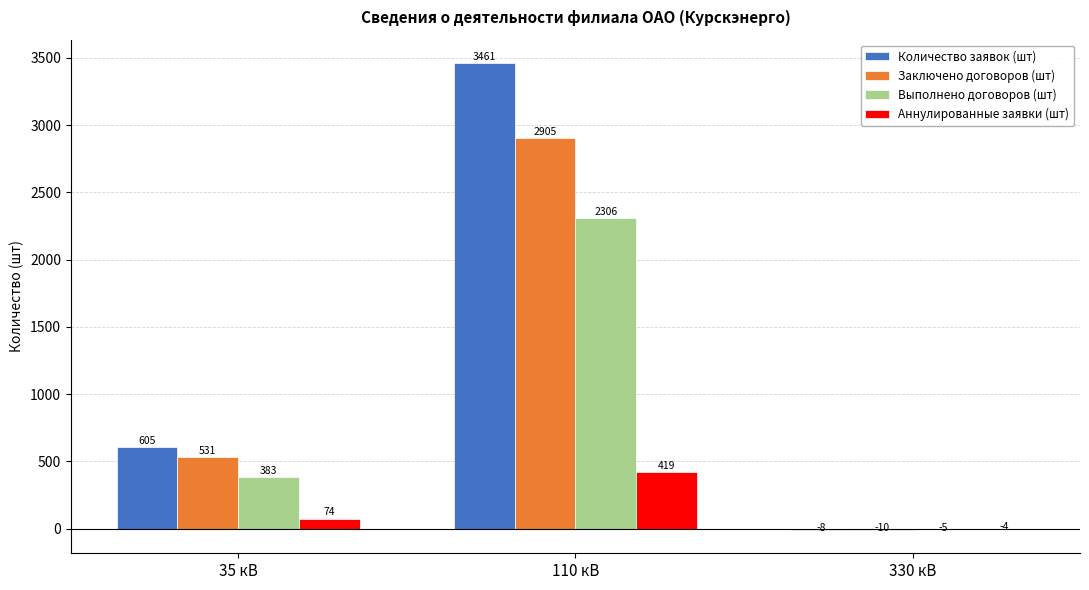

Read the Заключено договоров (шт) value at 330 кВ.

-10